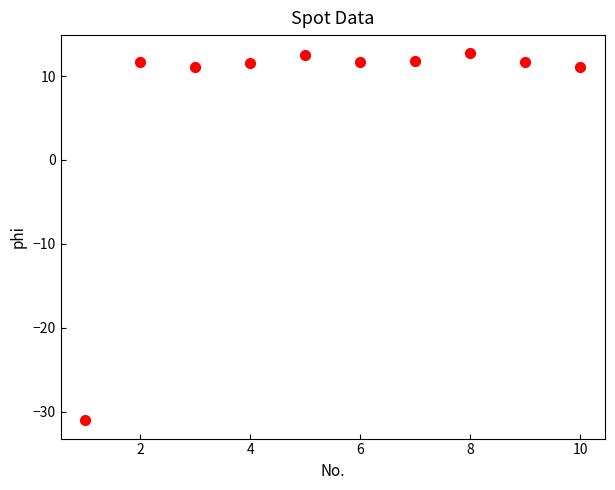

What is the range of Y values (max minus min)?

43.7